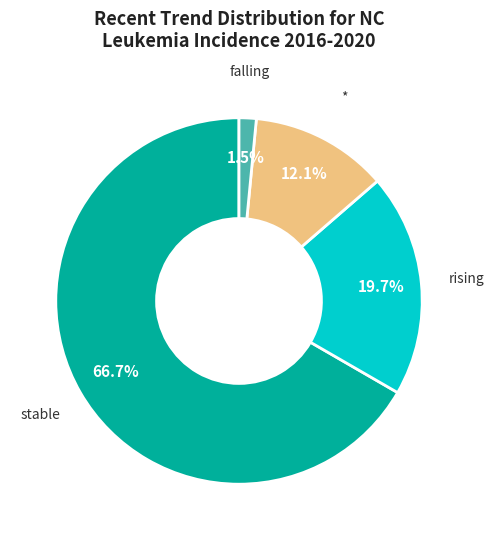

To the nearest percent, what is the average slice percentage?

25%